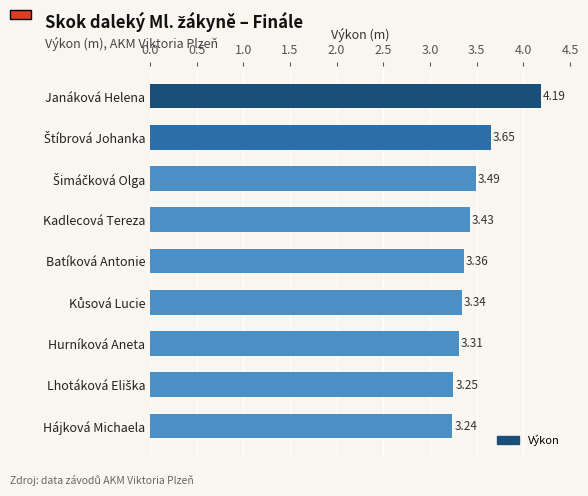

How many series are shown in this chart?

1